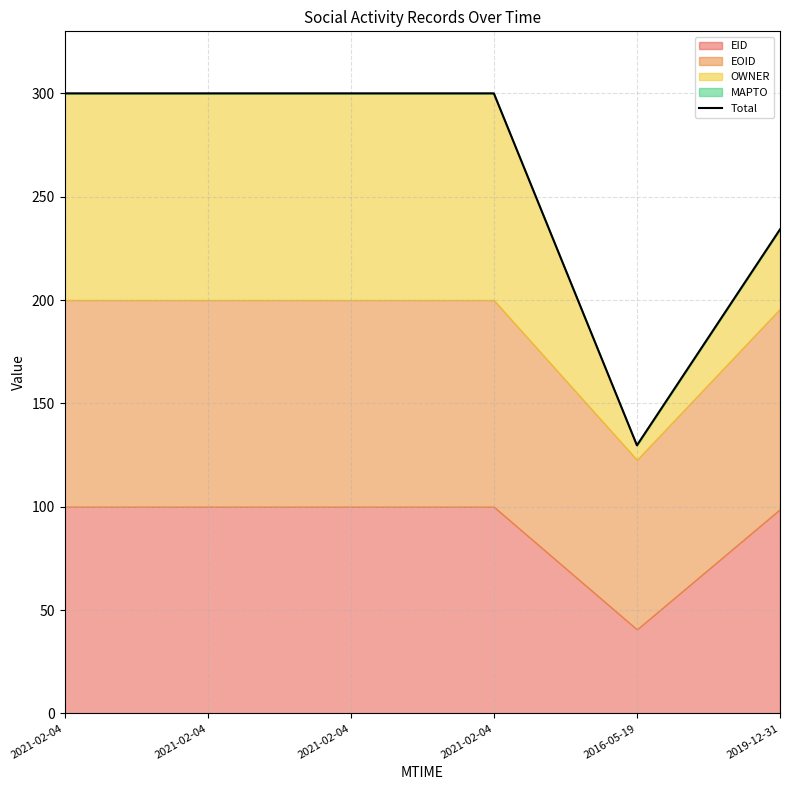

Rank the categories by value from lowest to highest.

2016-05-19, 2019-12-31, 2021-02-04, 2021-02-04, 2021-02-04, 2021-02-04